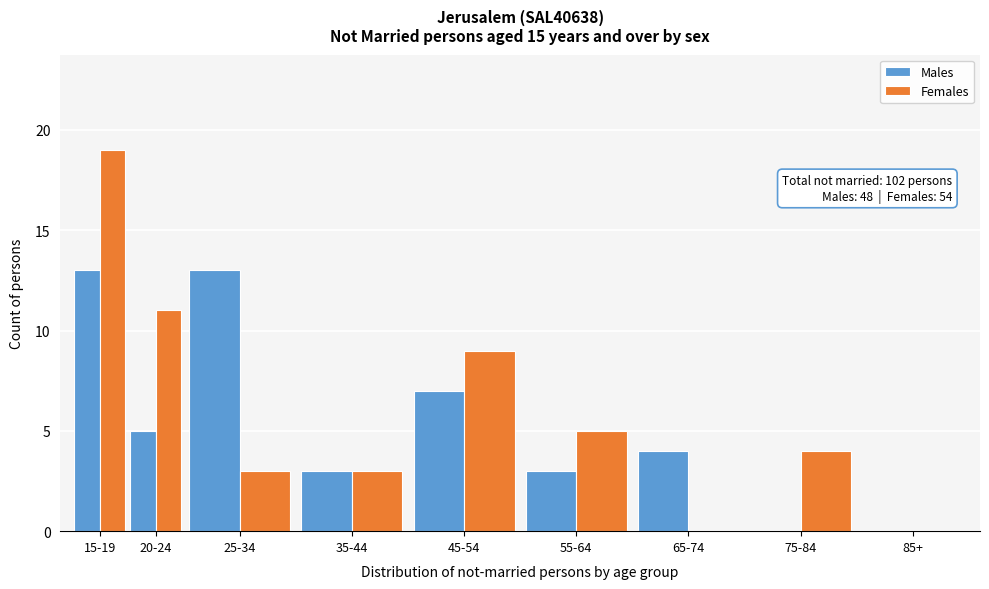

Reading left to right, what are all the values shown in this chart?

Males: 15-19=13	20-24=5	25-34=13	35-44=3	45-54=7	55-64=3	65-74=4	75-84=0	85+=0
Females: 15-19=19	20-24=11	25-34=3	35-44=3	45-54=9	55-64=5	65-74=0	75-84=4	85+=0